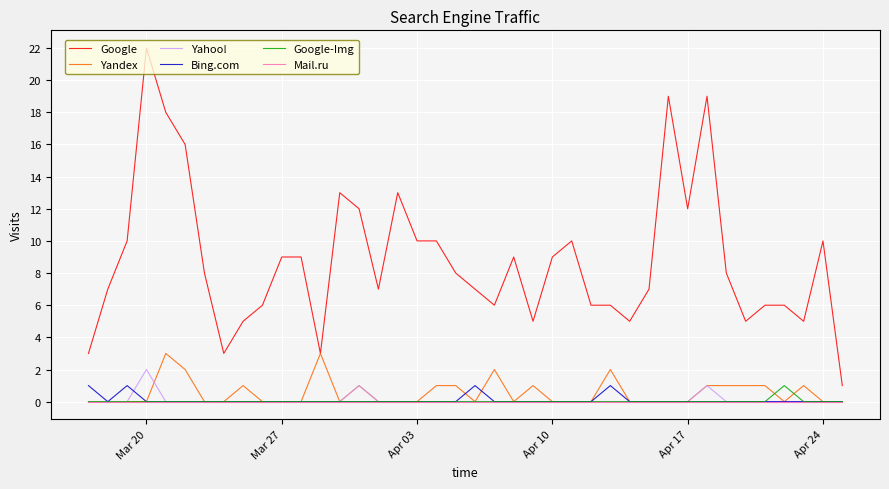

What is the highest value of the Yandex series?

3